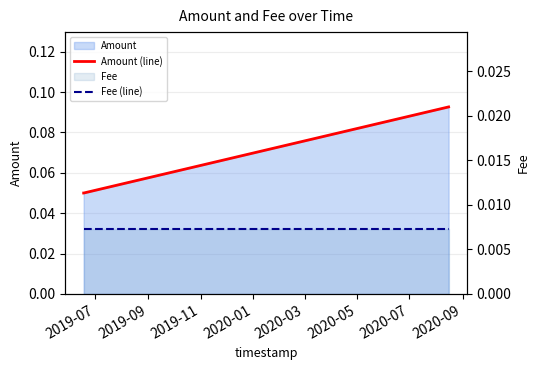

At which category does the chart reach its minimum across all series?

2019-07